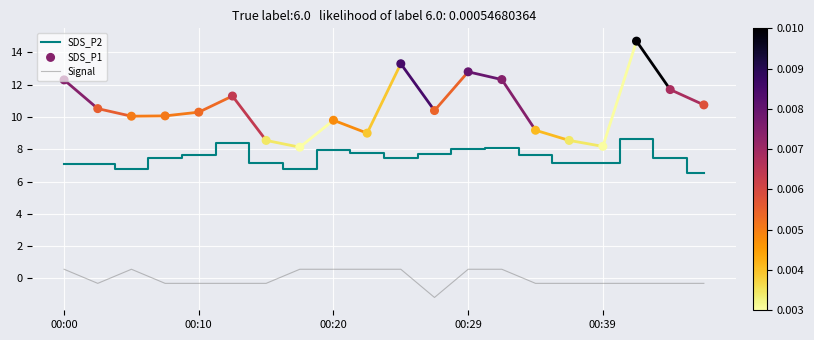

At which category is the sum across all series the highest?

17